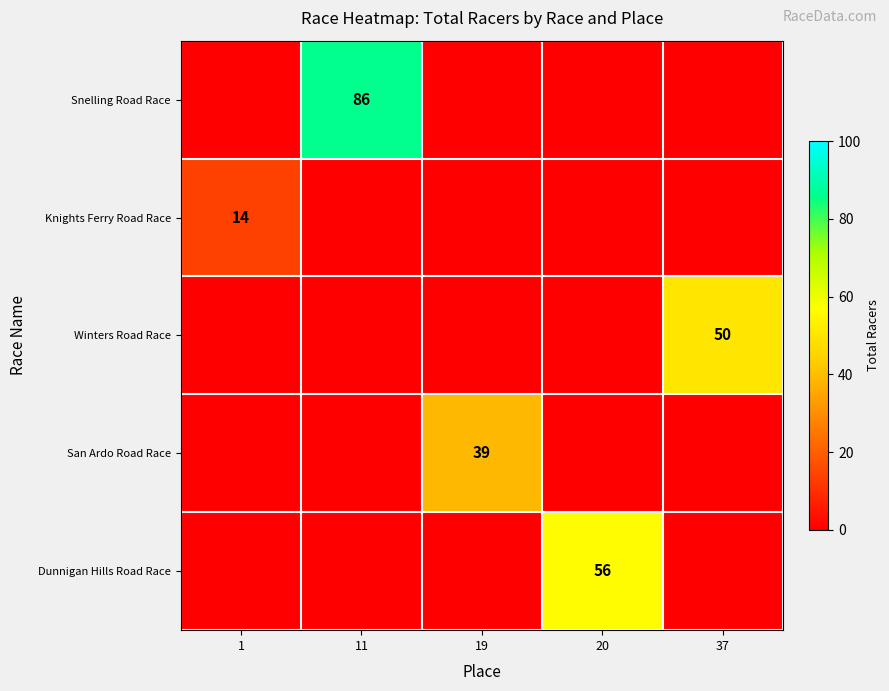

Which series has the largest total across all categories?

Snelling Road Race